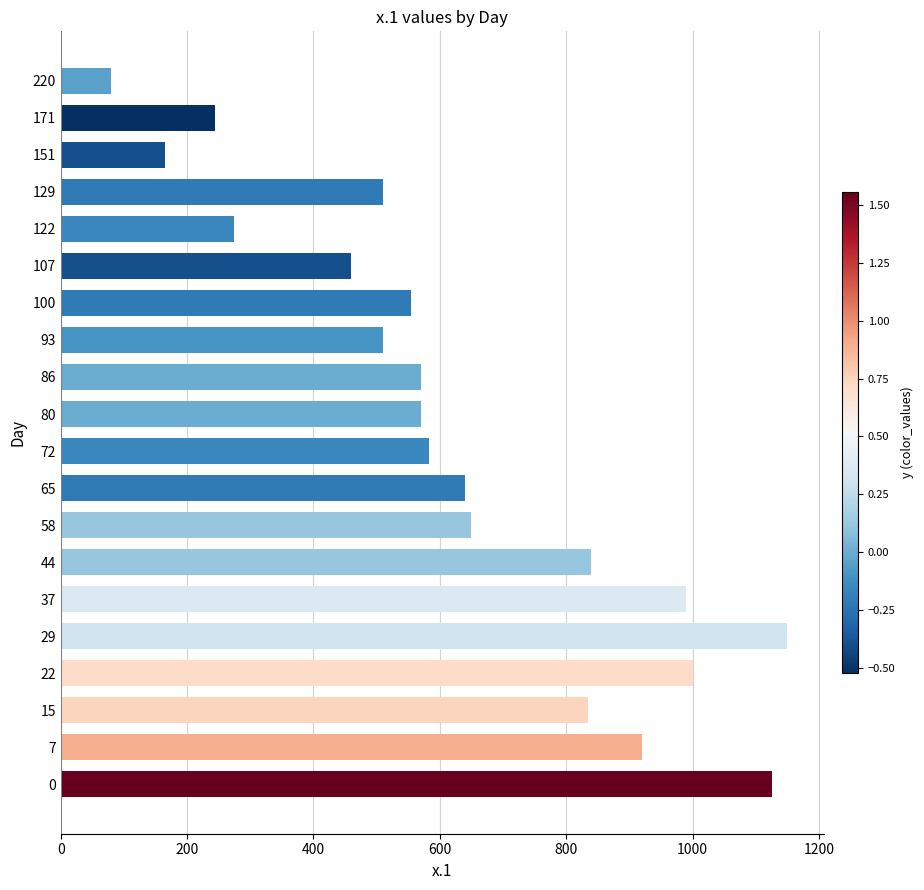

The chart shows a value of 133 at 220. True or false?

False